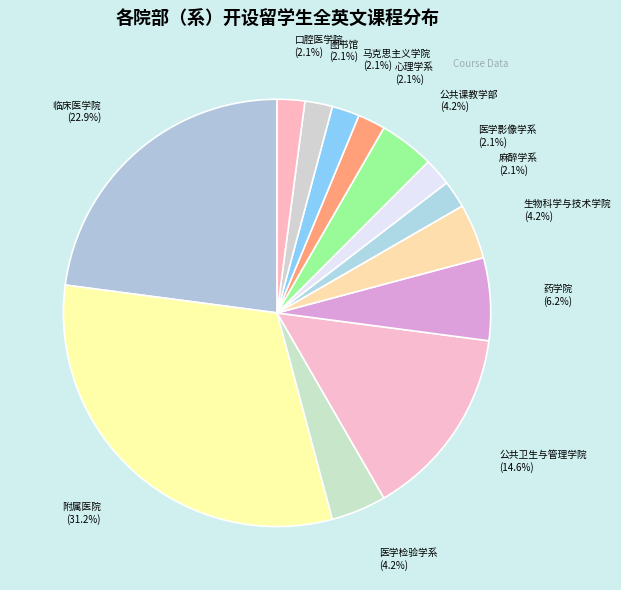

What is the ratio of the value at 心理学系 to the value at 临床医学院?

0.1